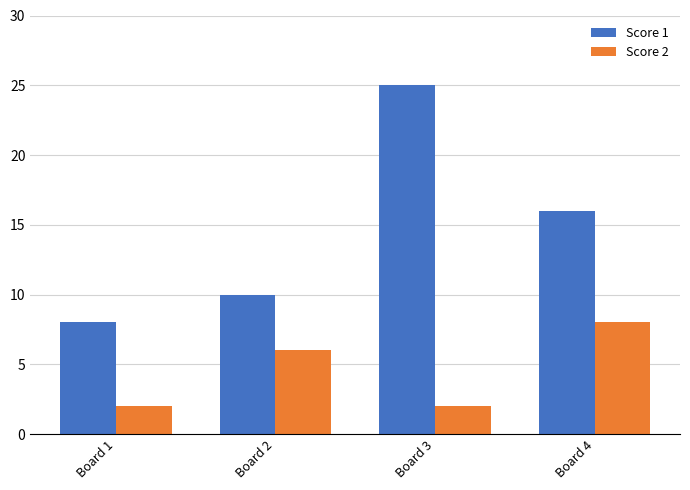

At which category is the sum across all series the highest?

Board 3